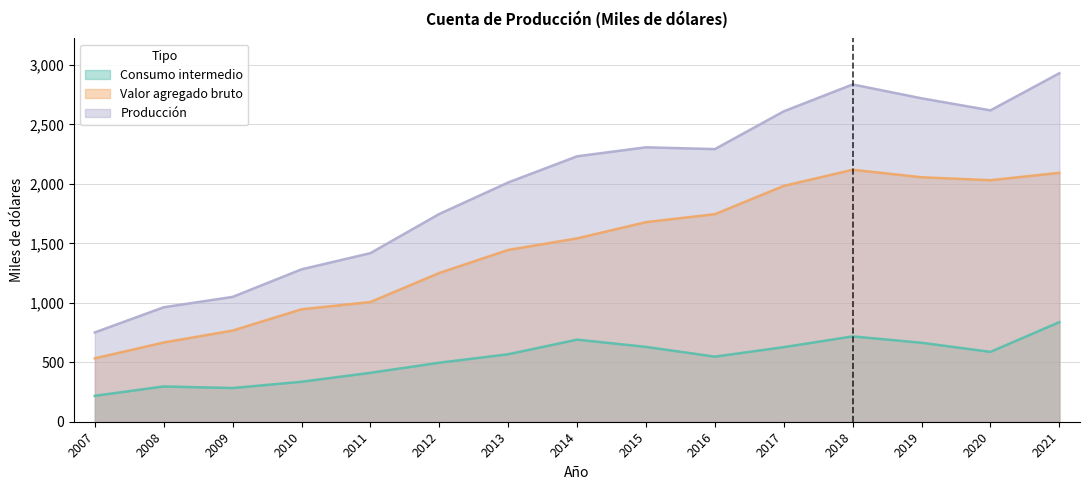

What is the difference between the Consumo intermedio values at 2010 and 2011?

75.4